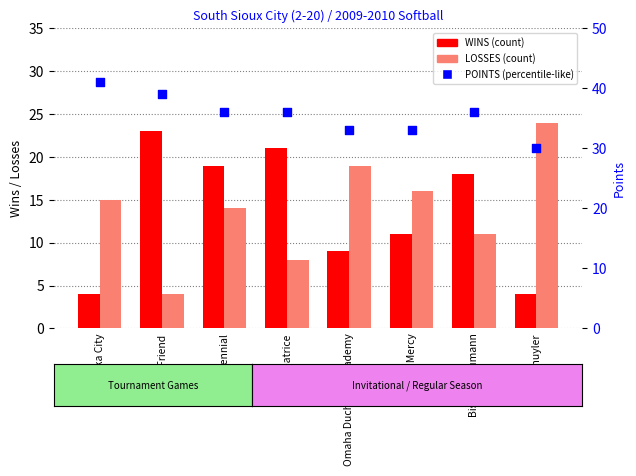

Which series has the largest Y range (max minus min)?

LOSSES